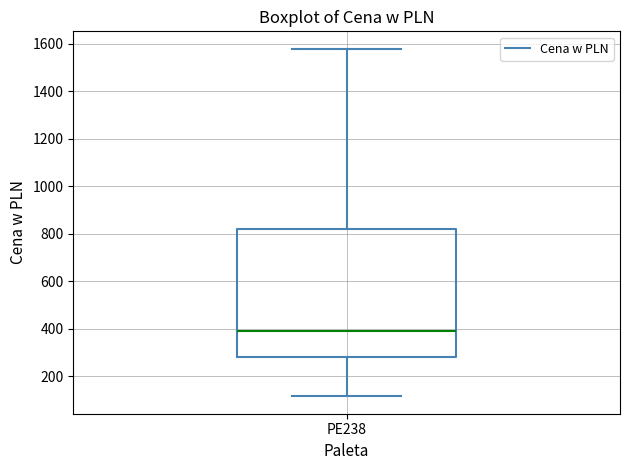

Where is the lower edge of the box for PE238 on the y-axis? The values are not printed on the chart, so give them approximately, as read against the axis.

280